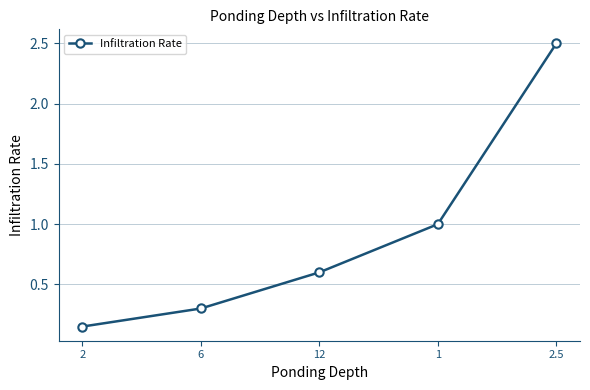

Between 2.5 and 2, which is larger?

2.5